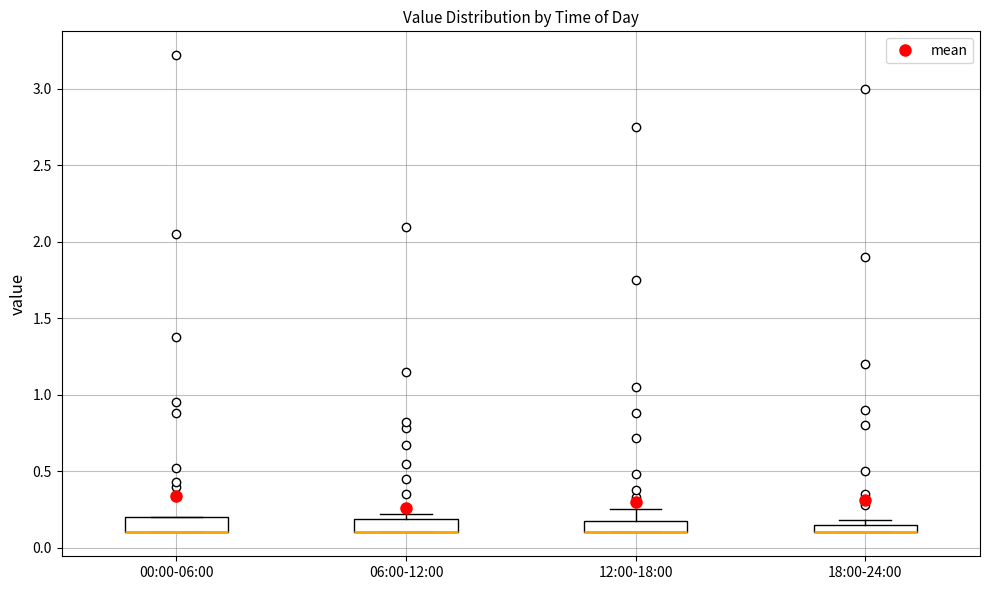

Where is the lower edge of the box for 12:00-18:00 on the y-axis? The values are not printed on the chart, so give them approximately, as read against the axis.

0.10